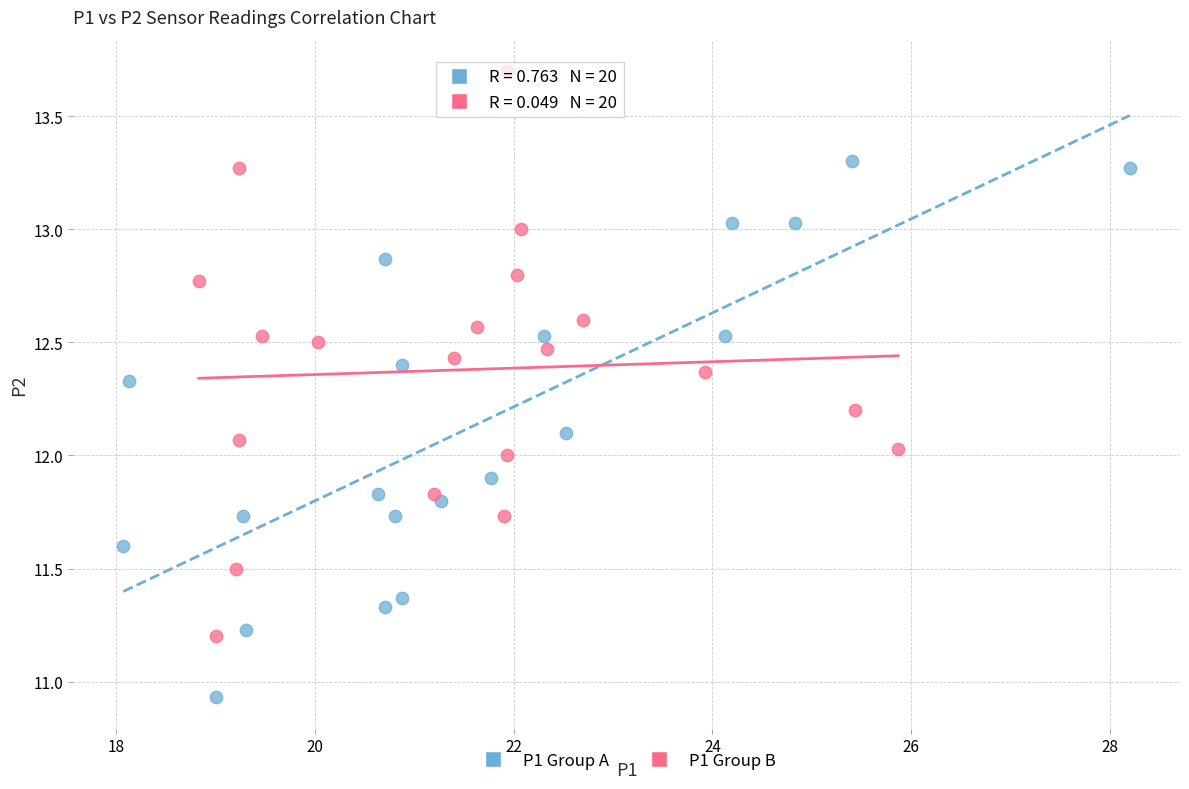

Which series has the largest Y range (max minus min)?

P1 Group B